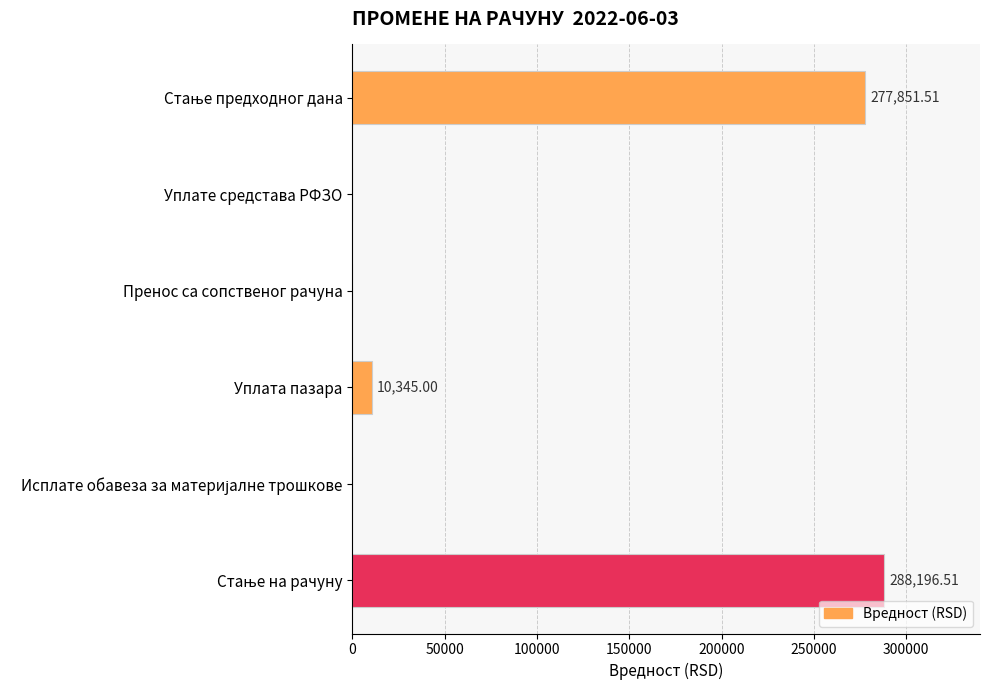

At which label is the value closest to 144098?

Уплата пазара